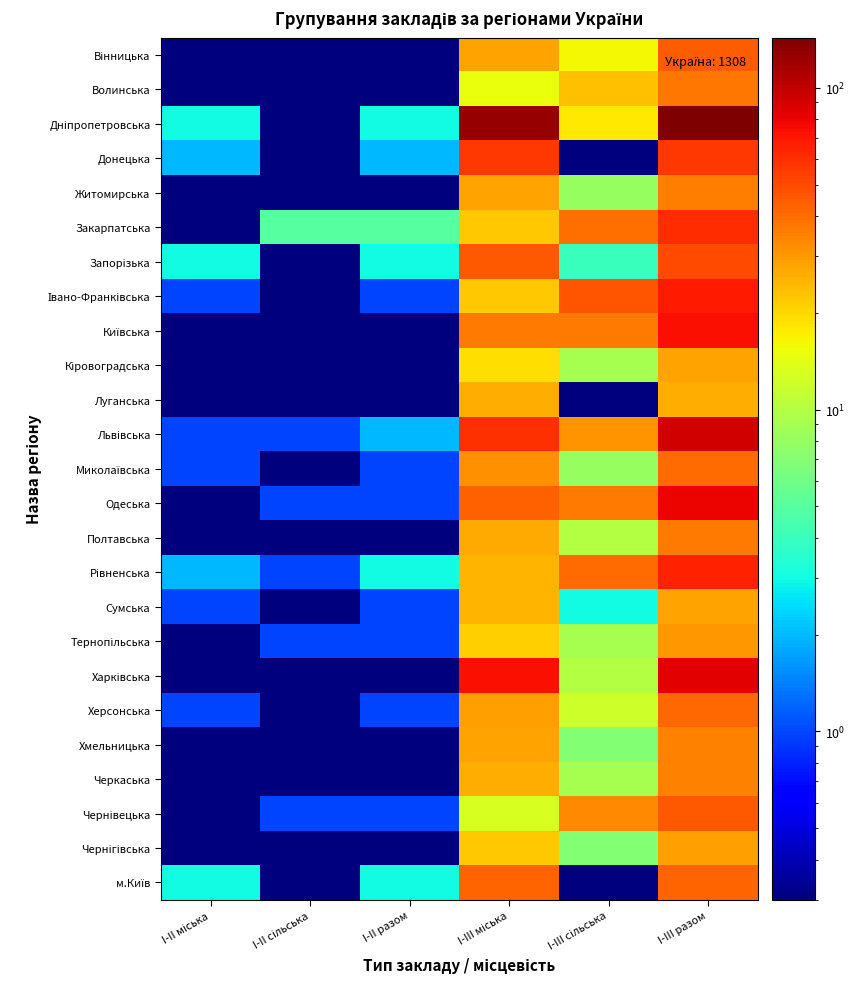

Which label corresponds to the largest value in the chart?

I-III разом